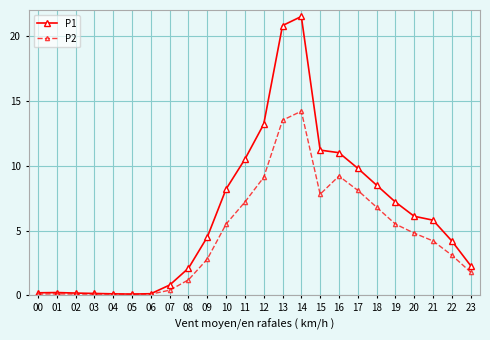

What is the maximum value shown in the chart?

21.5